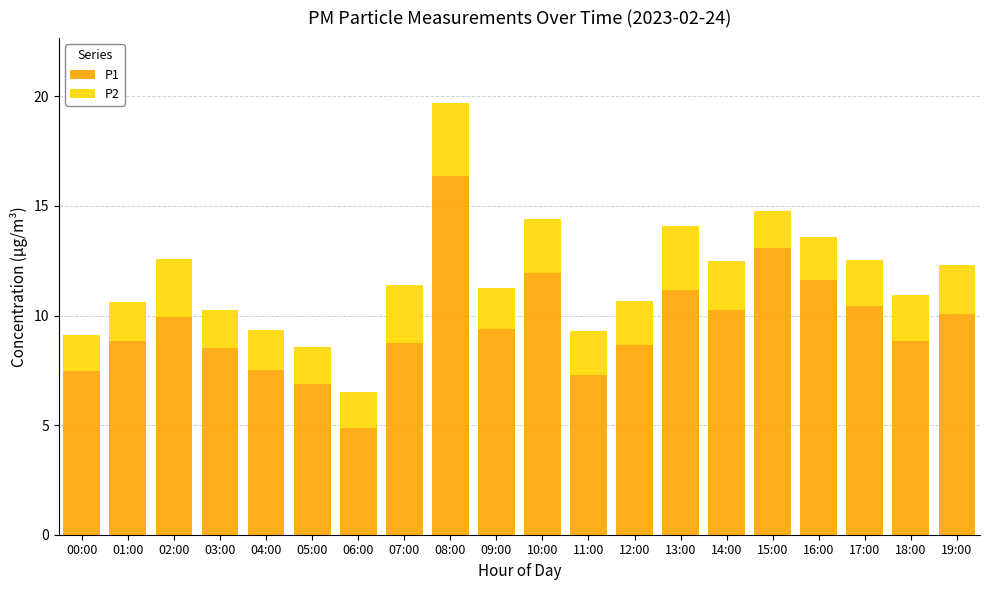

Are the bars grouped side by side (vs. stacked)?

No